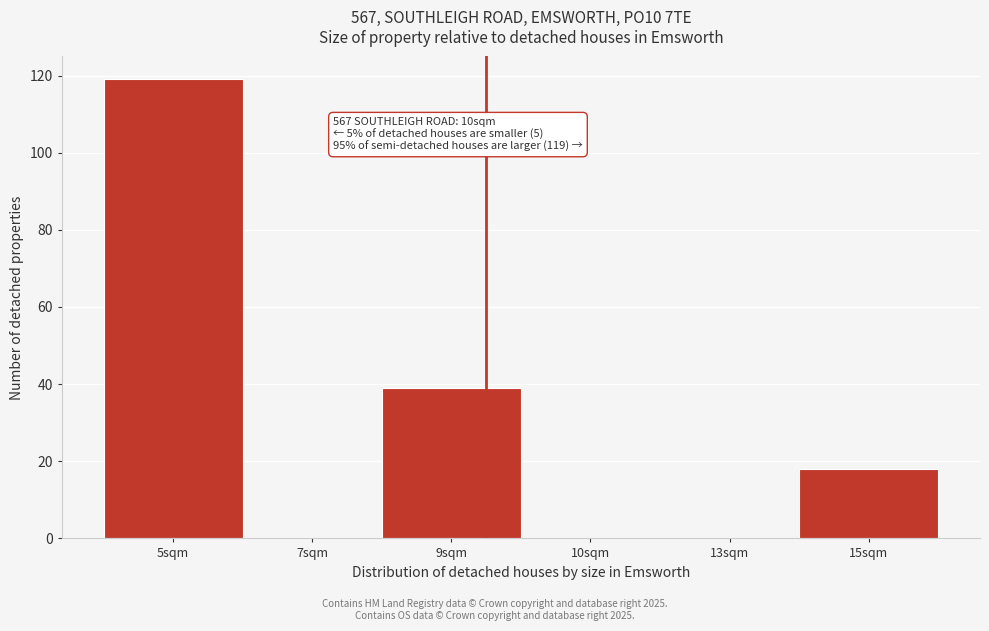

Reading left to right, what are all the values shown in this chart?

5sqm=119	7sqm=0	9sqm=39	10sqm=0	13sqm=0	15sqm=18